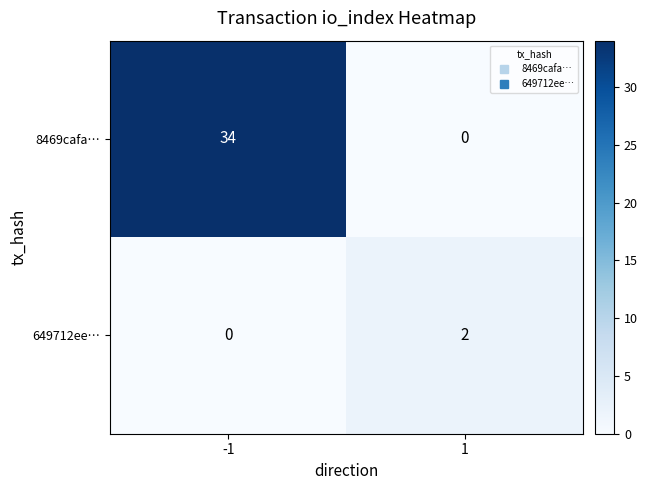

What is the sum of the 8469cafa… values at 1 and -1?

34